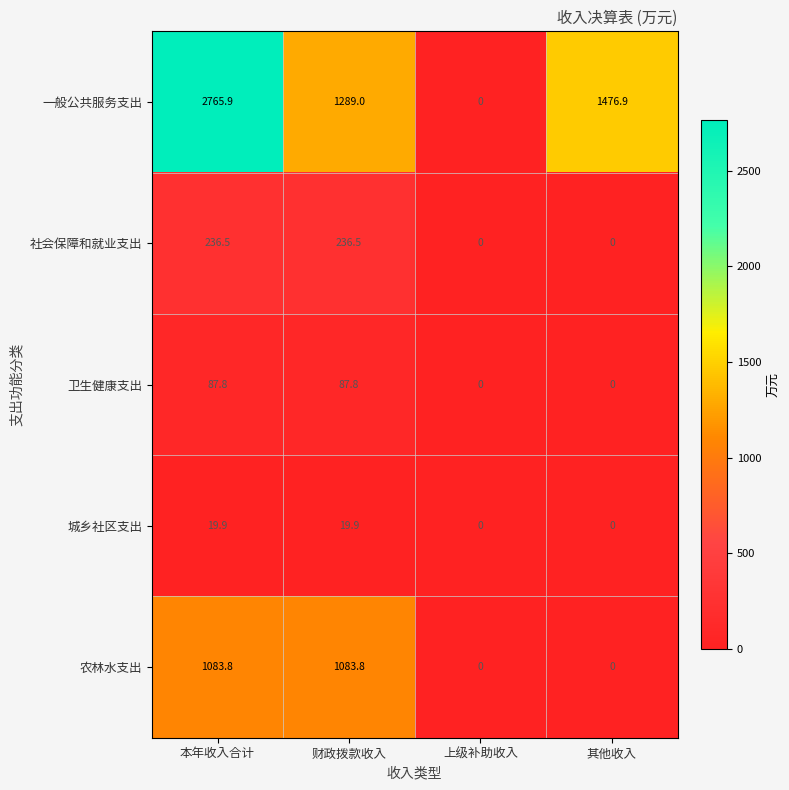

Which series has the largest total across all categories?

一般公共服务支出